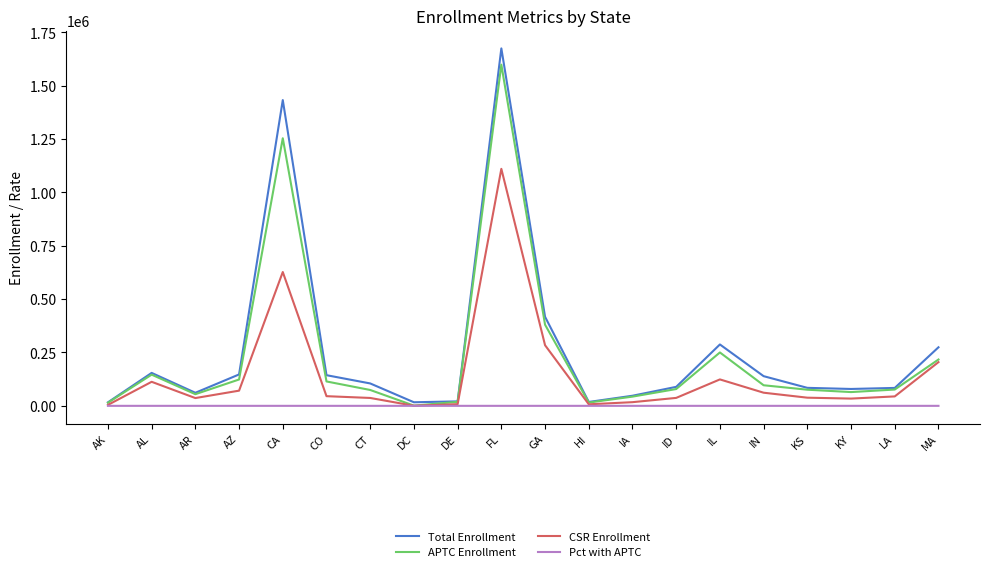

At how many categories does at least one series exceed 1662239?

1